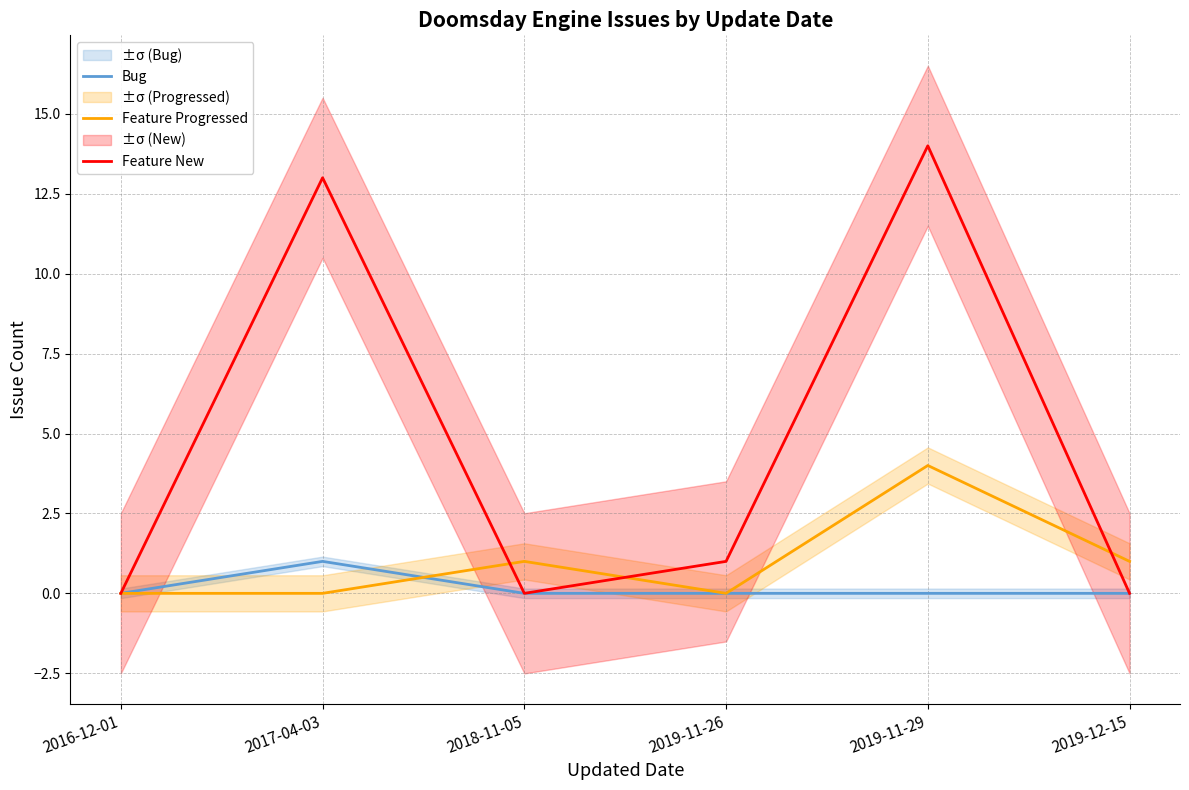

What position from the left is 2019-11-26?

4